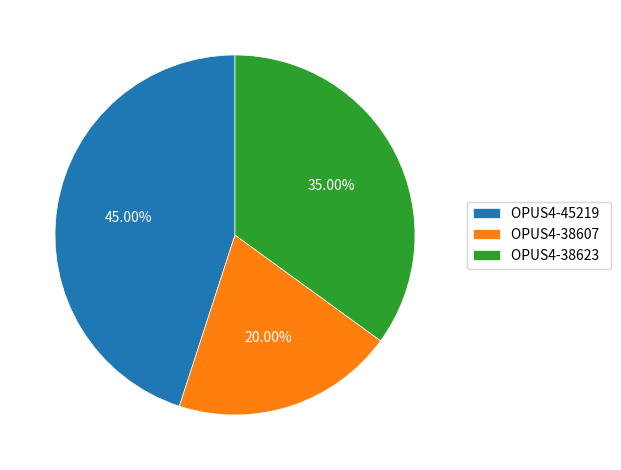

Is it true that OPUS4-45219 is 45% of the pie?

True